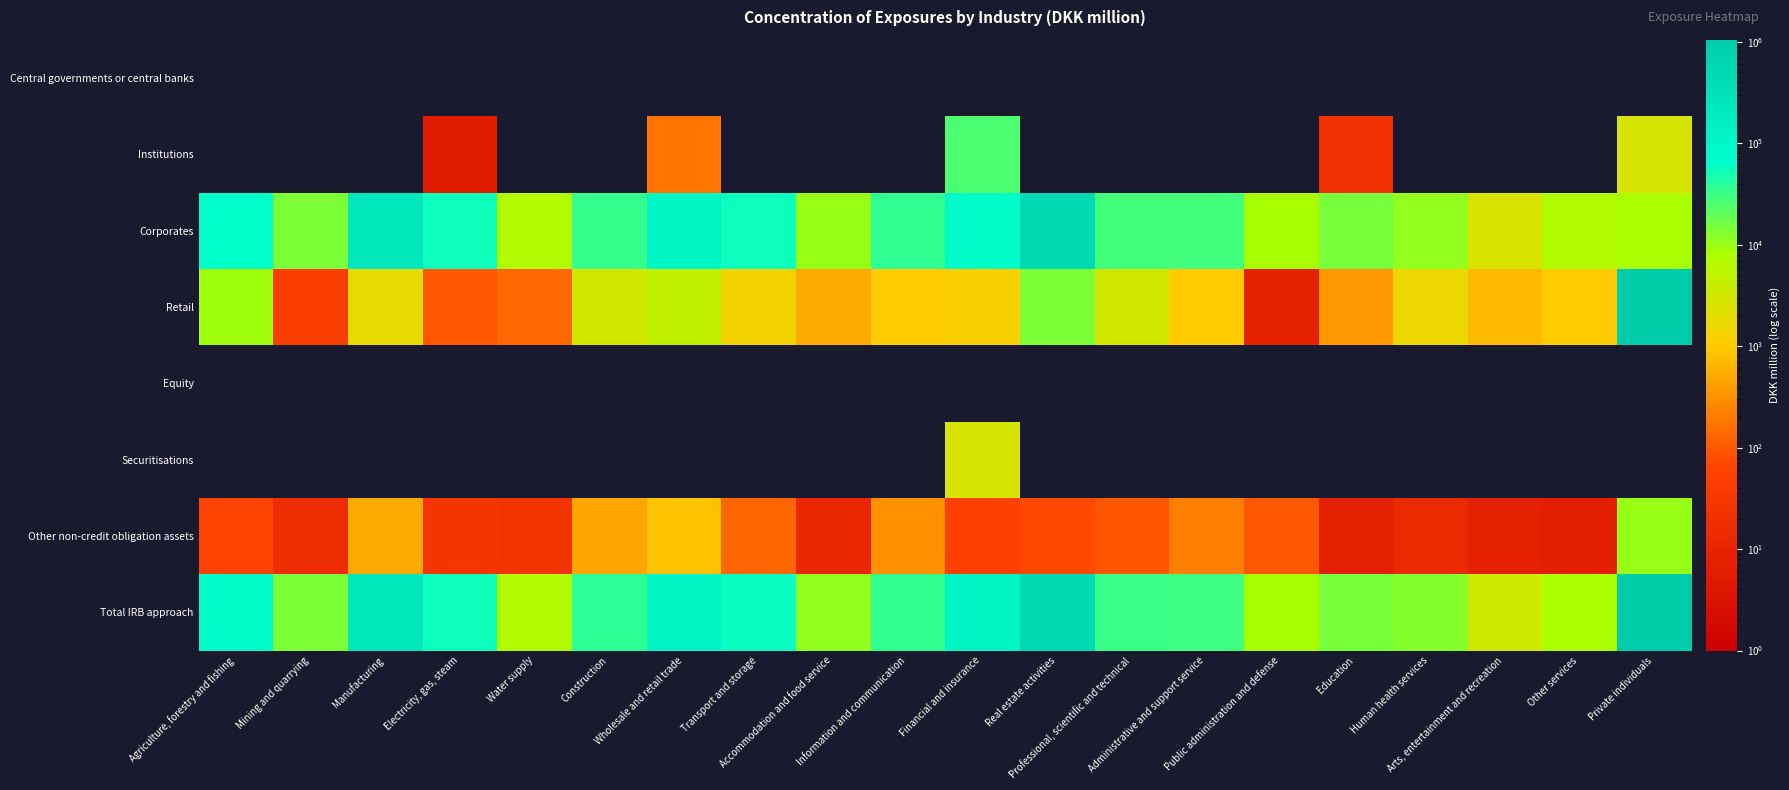

Reading left to right, list all the values displayed in this chart.

Central governments or central banks: Agriculture, forestry and fishing=0.0	Mining and quarrying=0.0	Manufacturing=0.0	Electricity, gas, steam=0.0	Water supply=0.0	Construction=0.0	Wholesale and retail trade=0.0	Transport and storage=0.0	Accommodation and food service=0.0	Information and communication=0.0	Financial and insurance=0.0	Real estate activities=0.0	Professional, scientific and technical=0.0	Administrative and support service=0.0	Public administration and defense=0.0	Education=0.0	Human health services=0.0	Arts, entertainment and recreation=0.0	Other services=0.0	Private individuals=0.0
Institutions: Agriculture, forestry and fishing=0.0	Mining and quarrying=0.0	Manufacturing=0.0	Electricity, gas, steam=5.9	Water supply=0.0	Construction=0.0	Wholesale and retail trade=180.0	Transport and storage=0.0	Accommodation and food service=0.0	Information and communication=0.0	Financial and insurance=25708.0	Real estate activities=0.0	Professional, scientific and technical=0.0	Administrative and support service=0.0	Public administration and defense=0.0	Education=19.8	Human health services=0.0	Arts, entertainment and recreation=0.0	Other services=0.0	Private individuals=2805.4
Corporates: Agriculture, forestry and fishing=69861.1	Mining and quarrying=13975.7	Manufacturing=233231.3	Electricity, gas, steam=55851.6	Water supply=6496.5	Construction=33760.8	Wholesale and retail trade=108906.1	Transport and storage=55488.5	Accommodation and food service=10001.1	Information and communication=35270.4	Financial and insurance=80691.5	Real estate activities=482313.6	Professional, scientific and technical=28251.7	Administrative and support service=28906.4	Public administration and defense=8090.3	Education=14817.3	Human health services=11060.8	Arts, entertainment and recreation=2646.6	Other services=6891.5	Private individuals=7626.2
Retail: Agriculture, forestry and fishing=9390.1	Mining and quarrying=43.4	Manufacturing=1881.0	Electricity, gas, steam=96.6	Water supply=135.2	Construction=3194.5	Wholesale and retail trade=4578.7	Transport and storage=1412.1	Accommodation and food service=525.5	Information and communication=1004.3	Financial and insurance=1173.1	Real estate activities=14239.1	Professional, scientific and technical=3123.5	Administrative and support service=989.1	Public administration and defense=9.1	Education=357.9	Human health services=1669.1	Arts, entertainment and recreation=727.3	Other services=975.0	Private individuals=1031325.5
Equity: Agriculture, forestry and fishing=0.0	Mining and quarrying=0.0	Manufacturing=0.0	Electricity, gas, steam=0.0	Water supply=0.0	Construction=0.0	Wholesale and retail trade=0.0	Transport and storage=0.0	Accommodation and food service=0.0	Information and communication=0.0	Financial and insurance=0.0	Real estate activities=0.0	Professional, scientific and technical=0.0	Administrative and support service=0.0	Public administration and defense=0.0	Education=0.0	Human health services=0.0	Arts, entertainment and recreation=0.0	Other services=0.0	Private individuals=0.0
Securitisations: Agriculture, forestry and fishing=0.0	Mining and quarrying=0.0	Manufacturing=0.0	Electricity, gas, steam=0.0	Water supply=0.0	Construction=0.0	Wholesale and retail trade=0.0	Transport and storage=0.0	Accommodation and food service=0.0	Information and communication=0.0	Financial and insurance=2746.5	Real estate activities=0.0	Professional, scientific and technical=0.0	Administrative and support service=0.0	Public administration and defense=0.0	Education=0.0	Human health services=0.0	Arts, entertainment and recreation=0.0	Other services=0.0	Private individuals=0.0
Other non-credit obligation assets: Agriculture, forestry and fishing=60.2	Mining and quarrying=15.4	Manufacturing=513.0	Electricity, gas, steam=26.0	Water supply=23.2	Construction=456.1	Wholesale and retail trade=841.5	Transport and storage=125.1	Accommodation and food service=12.0	Information and communication=307.6	Financial and insurance=54.8	Real estate activities=70.5	Professional, scientific and technical=90.1	Administrative and support service=218.7	Public administration and defense=96.7	Education=7.4	Human health services=14.0	Arts, entertainment and recreation=7.2	Other services=6.9	Private individuals=10288.4
Total IRB approach: Agriculture, forestry and fishing=79311.3	Mining and quarrying=14034.5	Manufacturing=235625.3	Electricity, gas, steam=55980.1	Water supply=6654.9	Construction=37411.3	Wholesale and retail trade=114506.3	Transport and storage=57025.7	Accommodation and food service=10538.7	Information and communication=36582.3	Financial and insurance=110374.1	Real estate activities=496623.1	Professional, scientific and technical=31465.3	Administrative and support service=30114.2	Public administration and defense=8196.1	Education=15202.4	Human health services=12743.8	Arts, entertainment and recreation=3381.1	Other services=7873.4	Private individuals=1052045.5